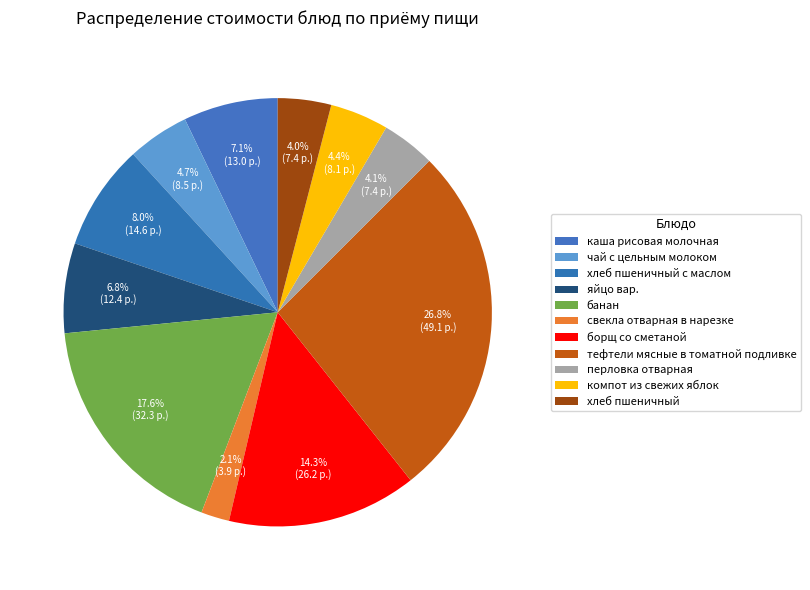

Count the number of slices in the pie.

11